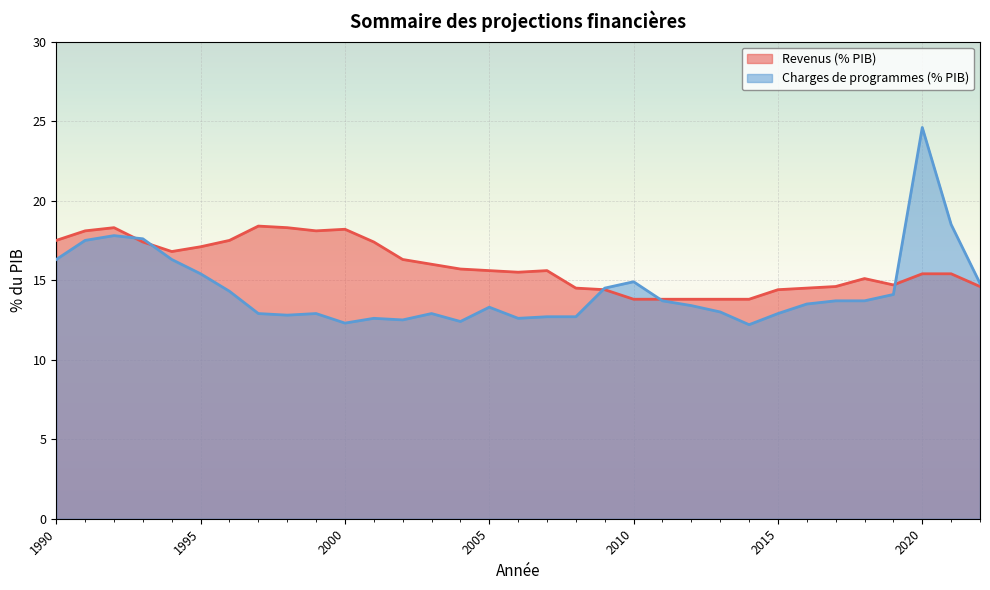

Rank the series by their average value, from highest to lowest.

Revenus (% PIB), Charges de programmes (% PIB)